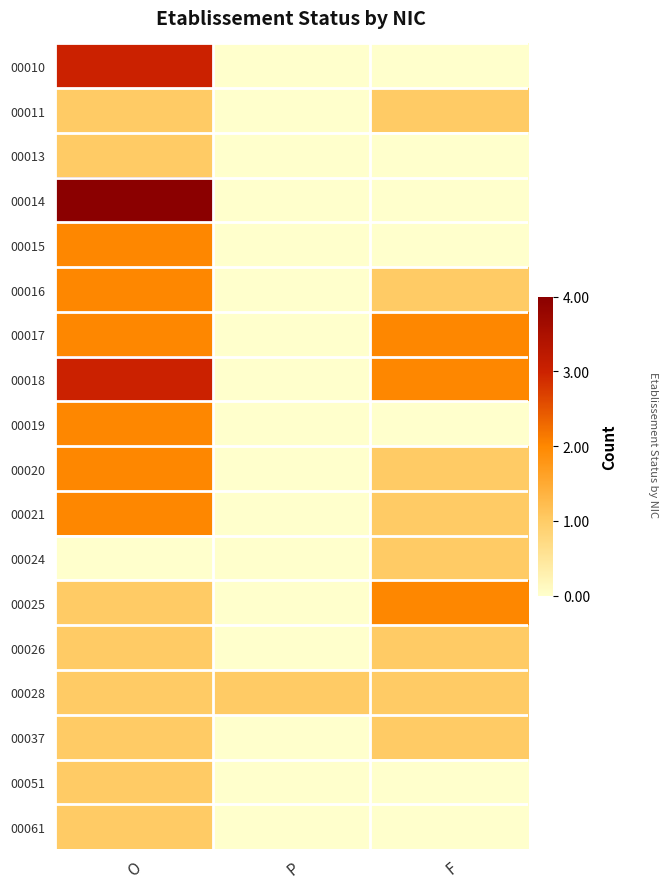

Which label corresponds to the largest value in the chart?

O